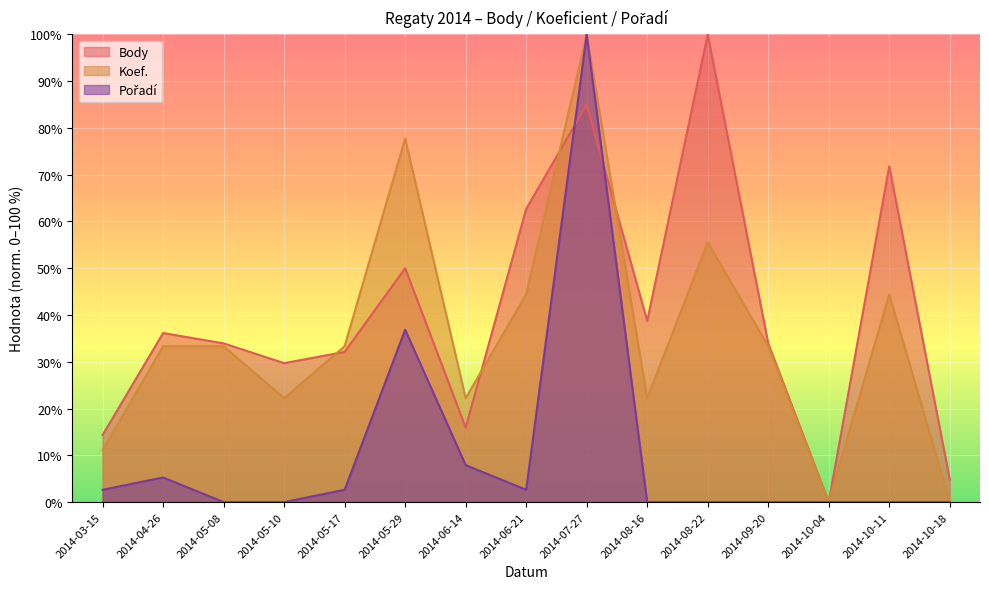

Between 2014-05-10 and 2014-06-14, which series saw the biggest shift?

Body